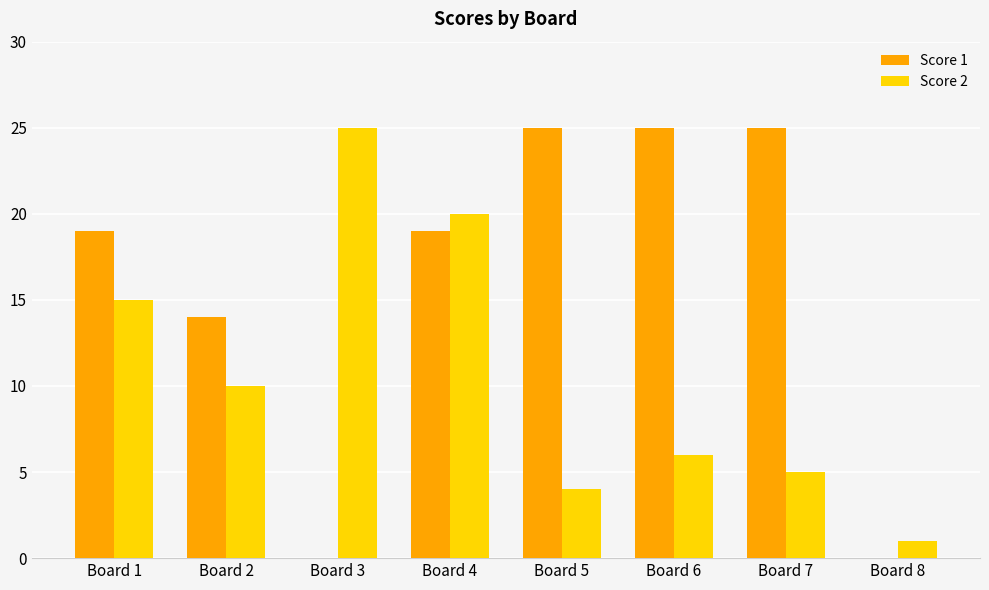

What is the sum of all Score 2 values?

86